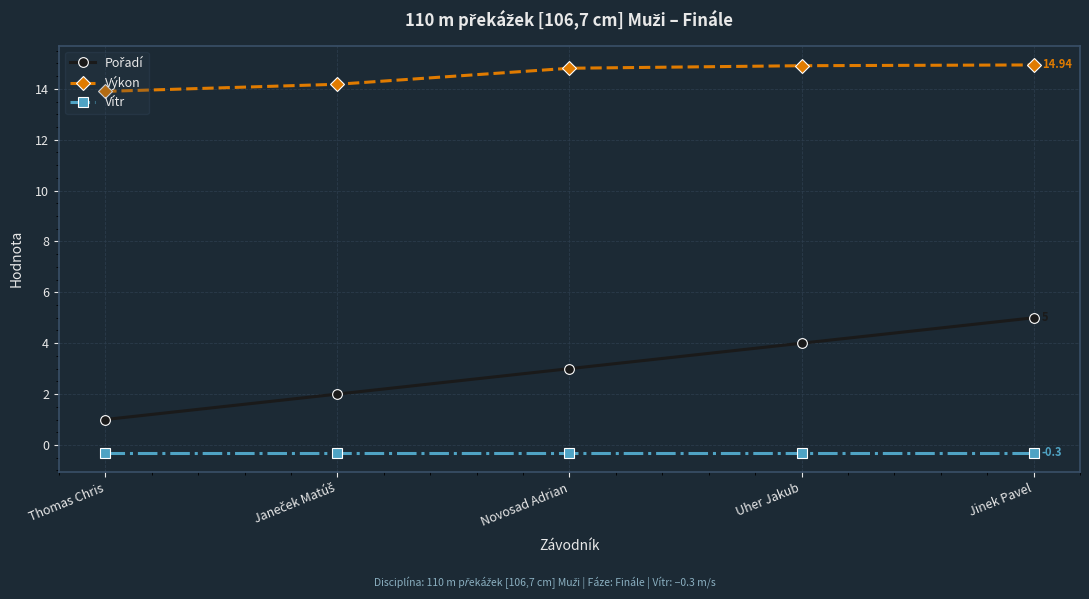

True or false: Výkon has more than 1 interior local peaks.

False